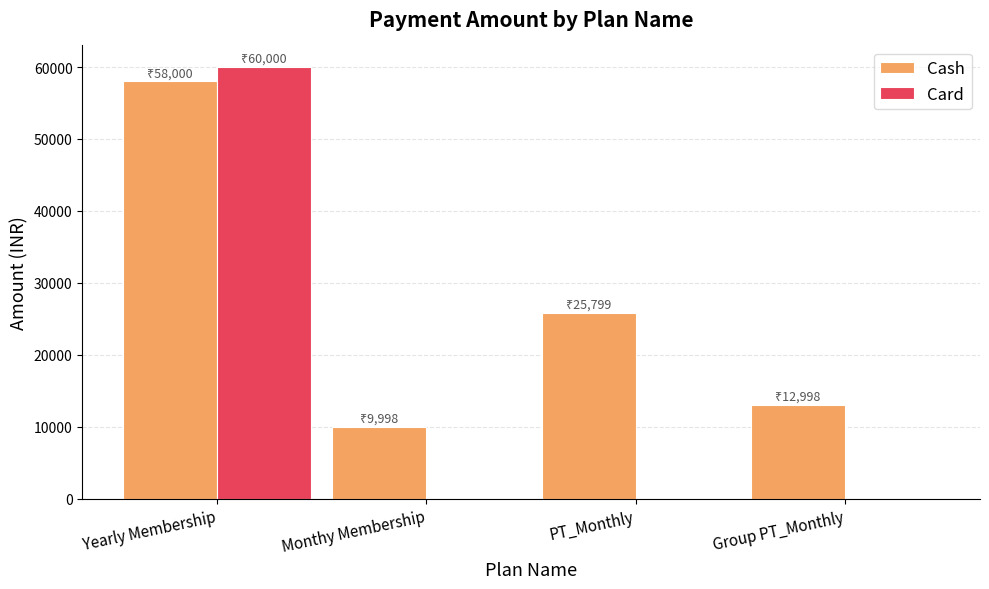

Which label corresponds to the largest value in the chart?

Yearly Membership